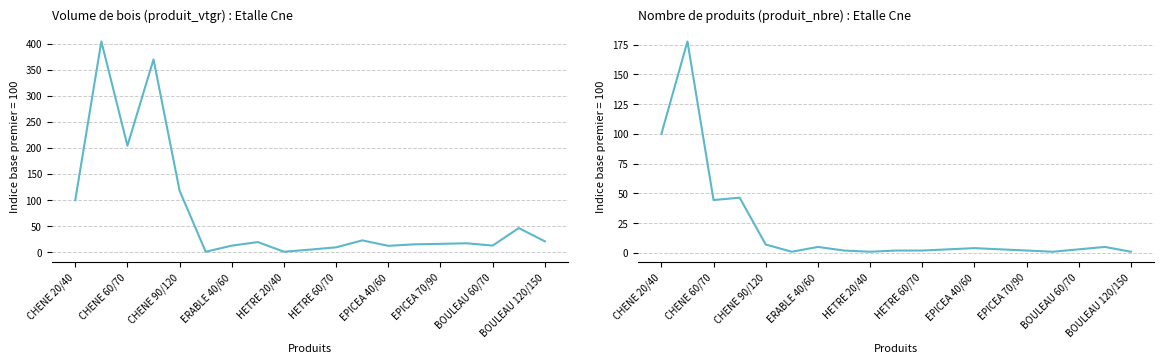

Which series has the largest total across all categories?

produit_vtgr